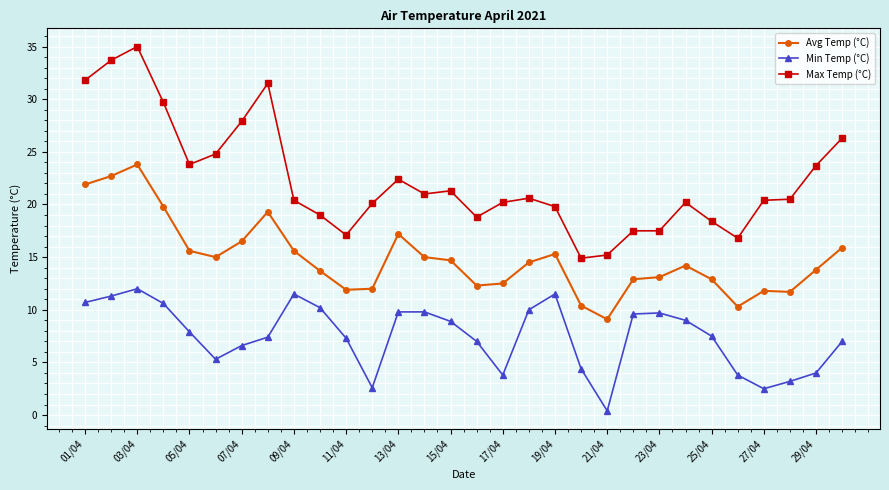

What is the maximum value for Min Temp (°C)?

12.0